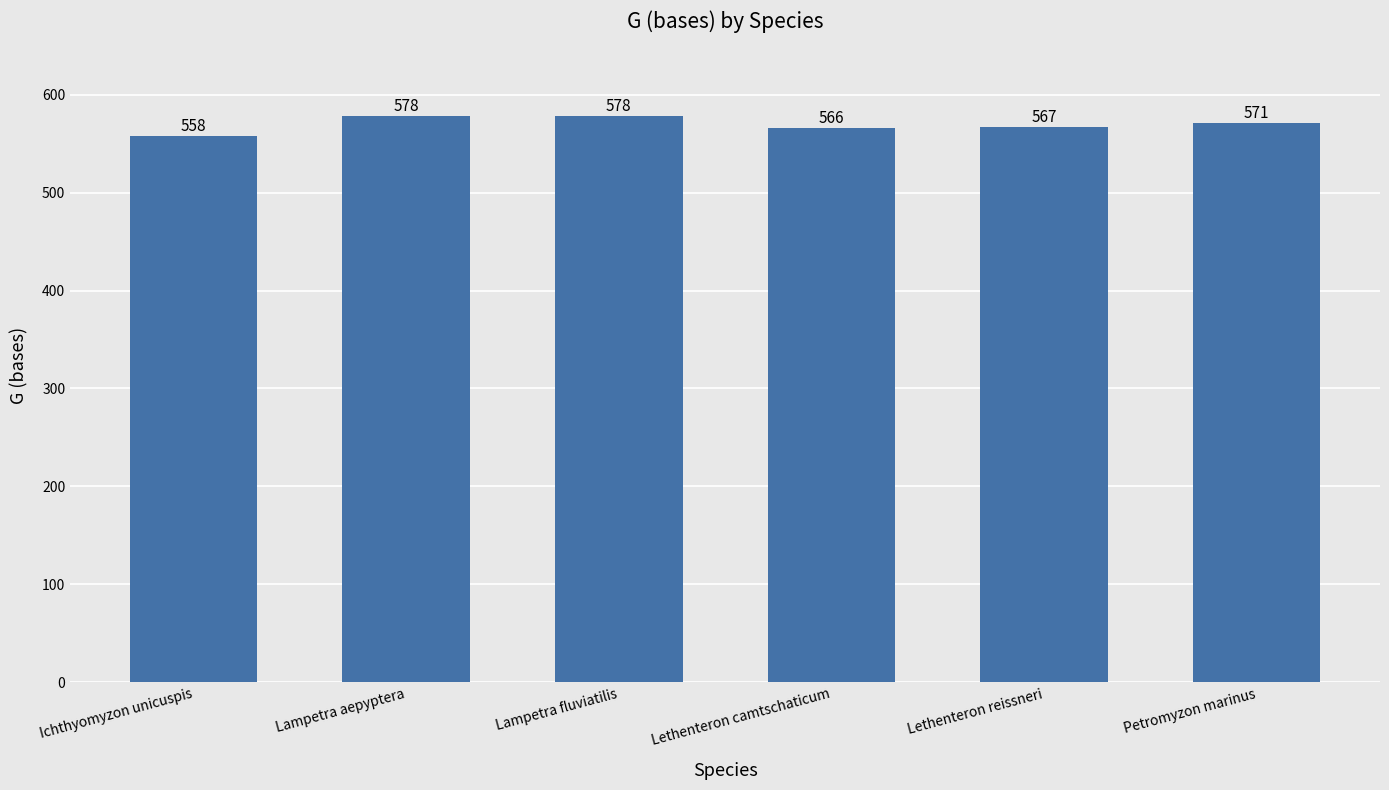

How many categories are shown in the chart?

6